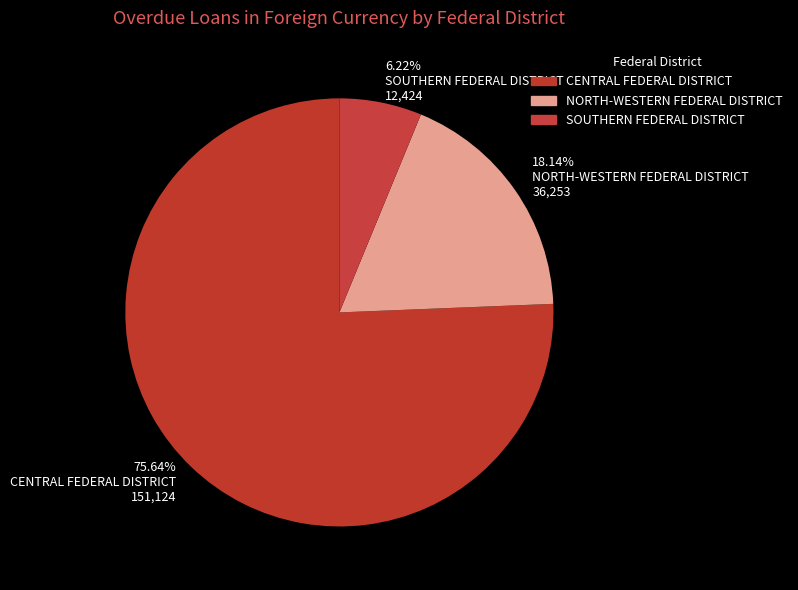

Which category has the biggest portion of the pie?

CENTRAL FEDERAL DISTRICT